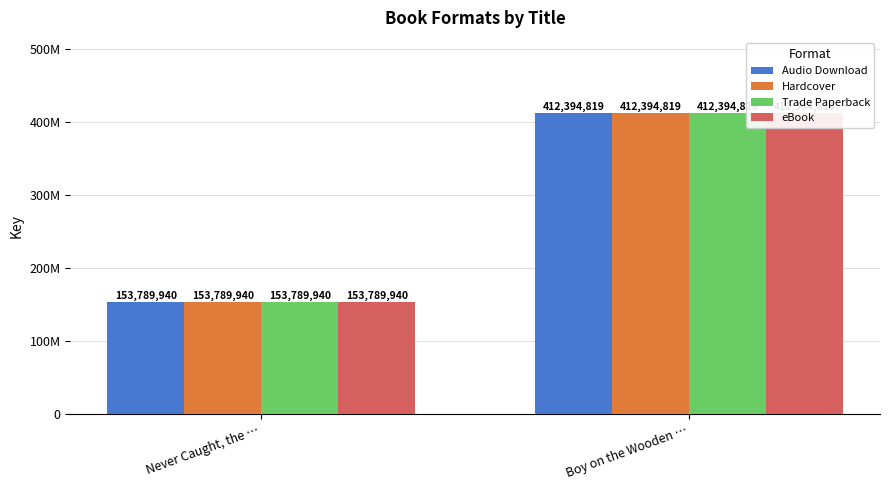

Rank the series by their maximum value, from lowest to highest.

Audio Download, Hardcover, Trade Paperback, eBook